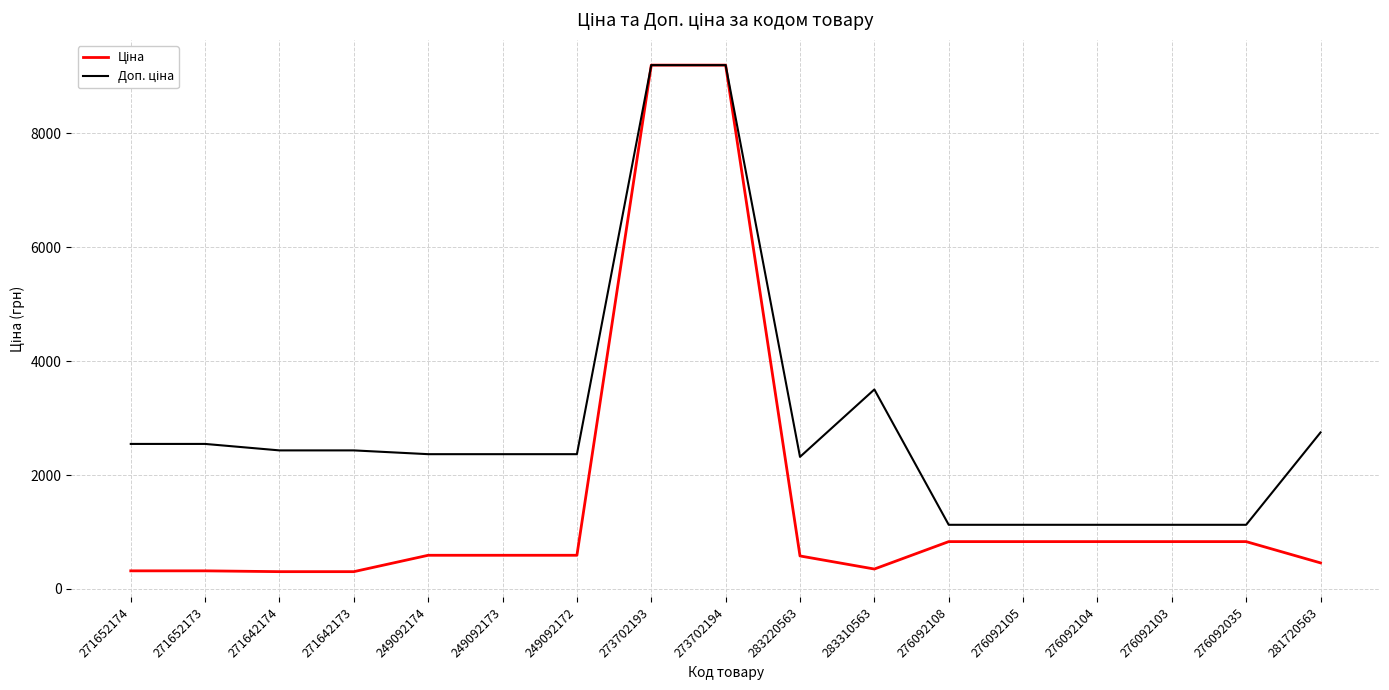

What is the maximum value shown in the chart?

9196.3